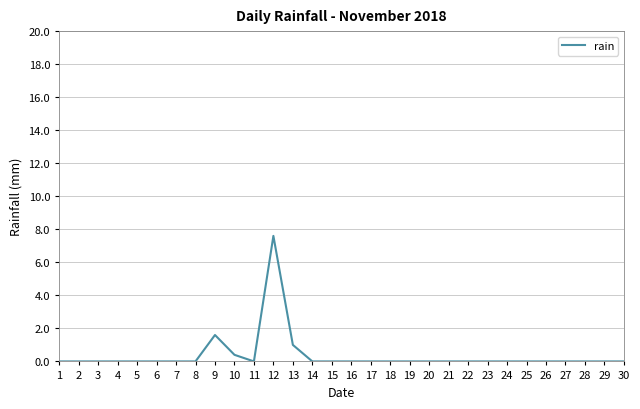

At which label is the value closest to 3?

9